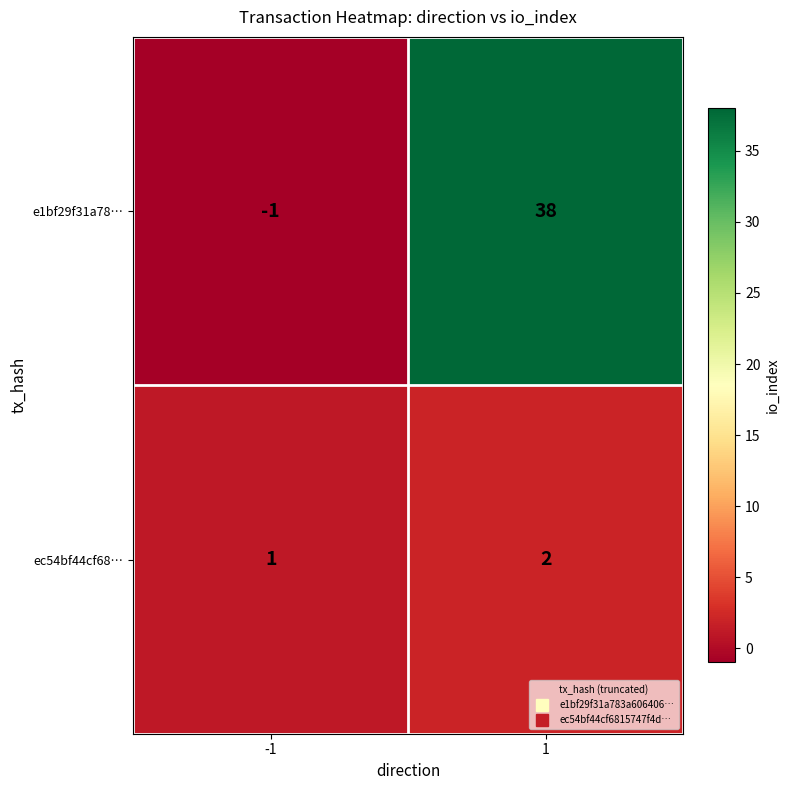

Reading right to left, what are all the values shown in this chart?

e1bf29f31a78…: 1=38	-1=-1
ec54bf44cf68…: 1=2	-1=1